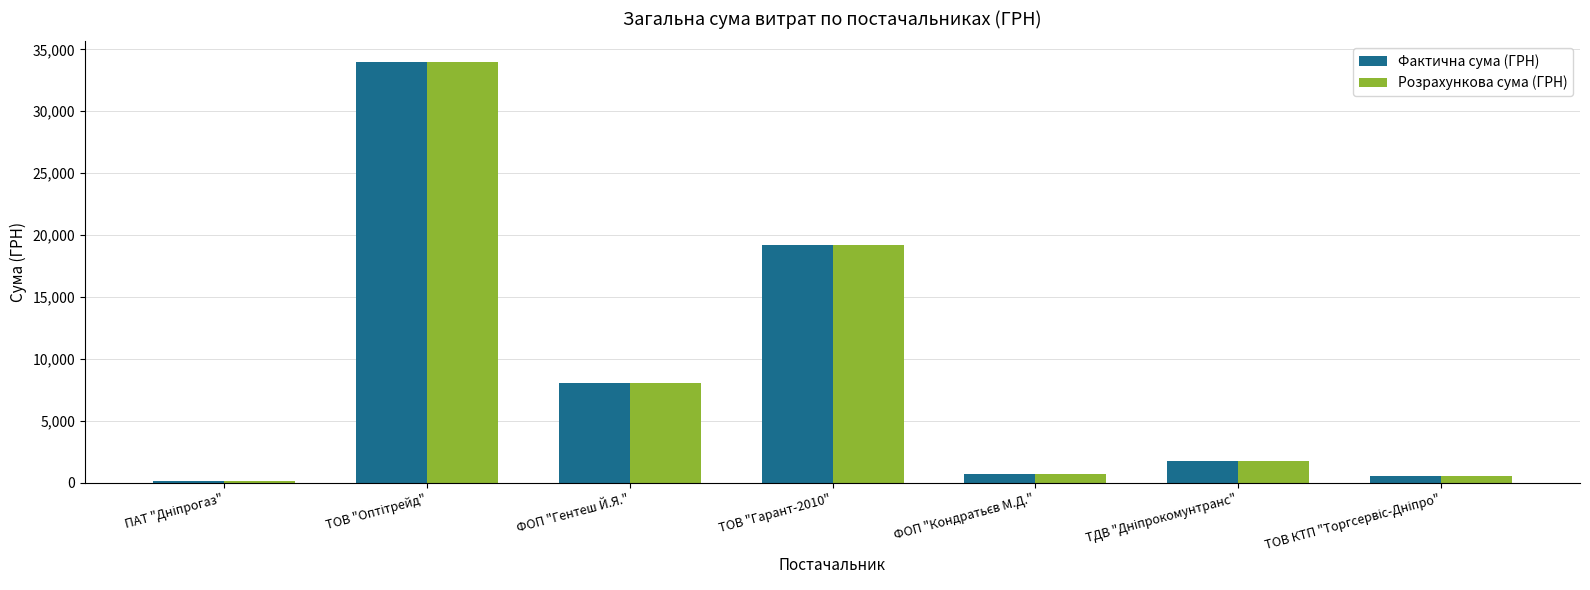

Where is Фактична сума (ГРН) nearest to the value 17025?

ТОВ "Гарант-2010"